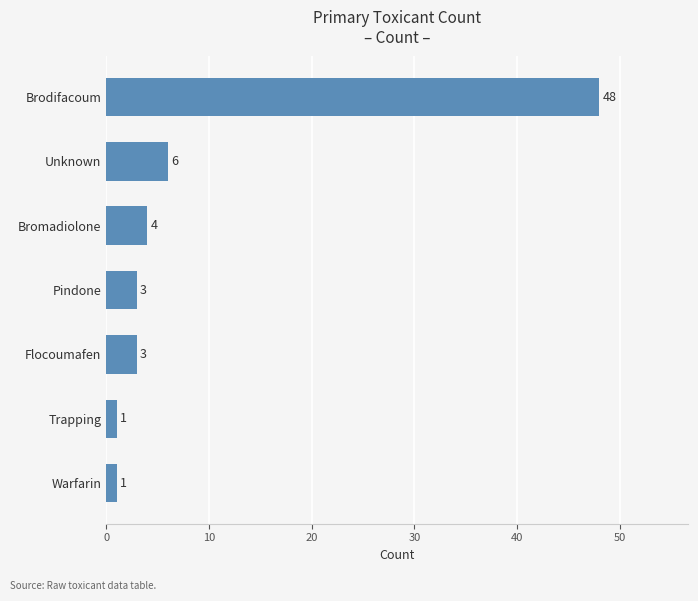

What is the difference between the maximum and second lowest values?

47